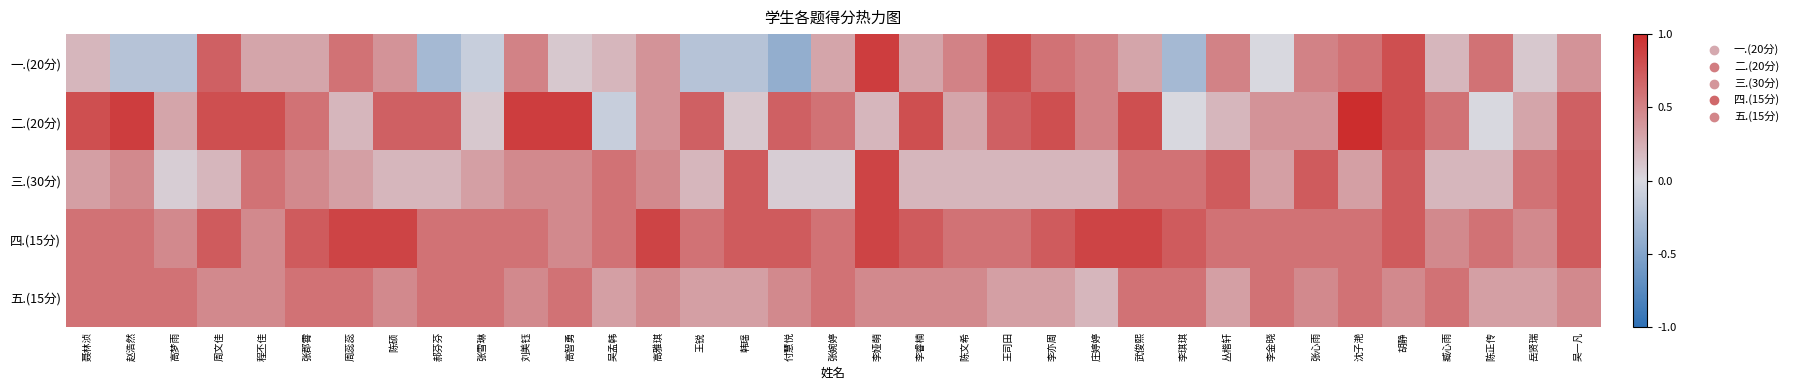

What is the greatest value displayed?

1.0